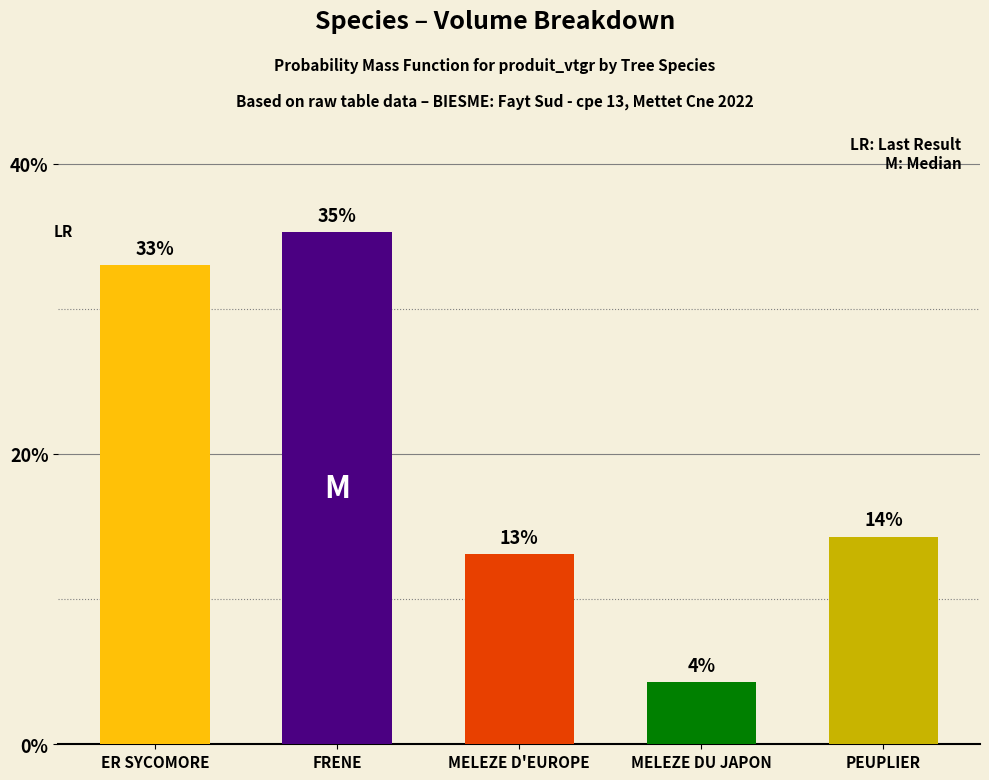

What is the difference between the values at MELEZE D'EUROPE and MELEZE DU JAPON?

8.8